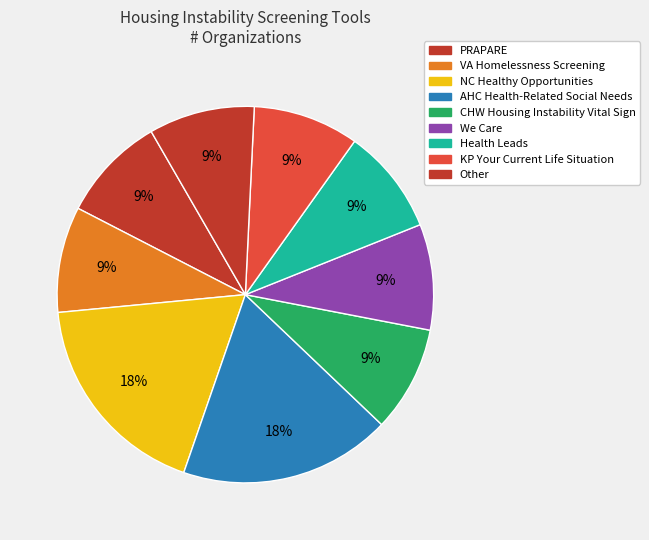

Count the number of slices in the pie.

9